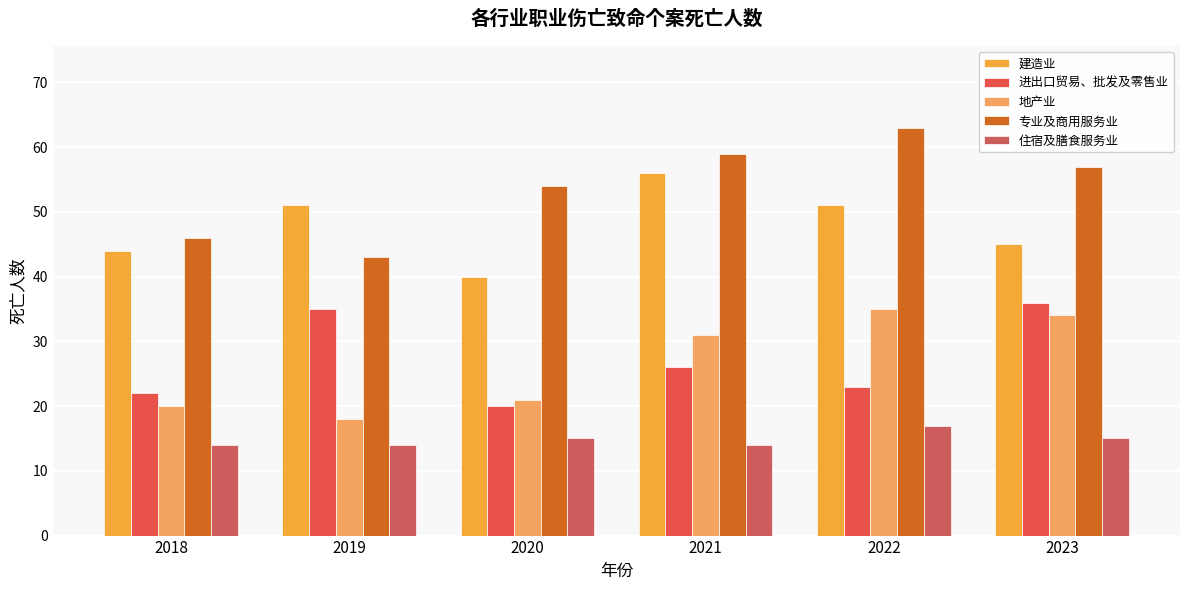

What are all the series names shown in the legend?

建造业, 进出口贸易、批发及零售业, 地产业, 专业及商用服务业, 住宿及膳食服务业